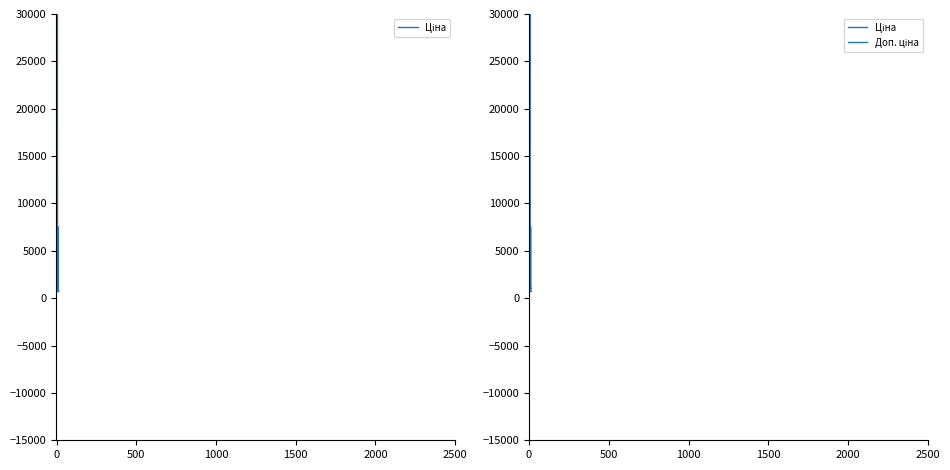

What is the total value across all series at 7?

1747.5